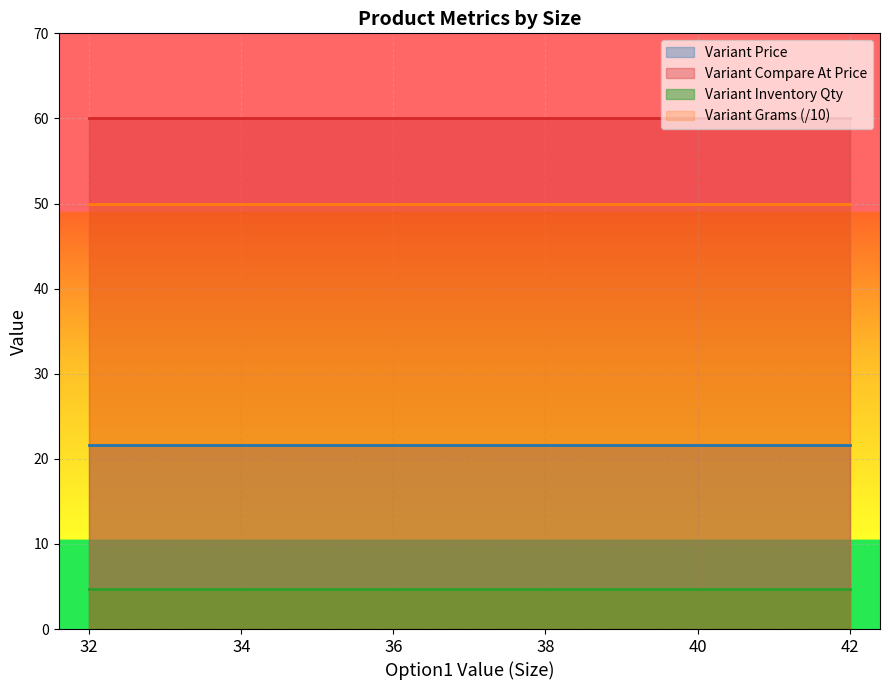

What is the difference between the highest and lowest values at 40?

55.3